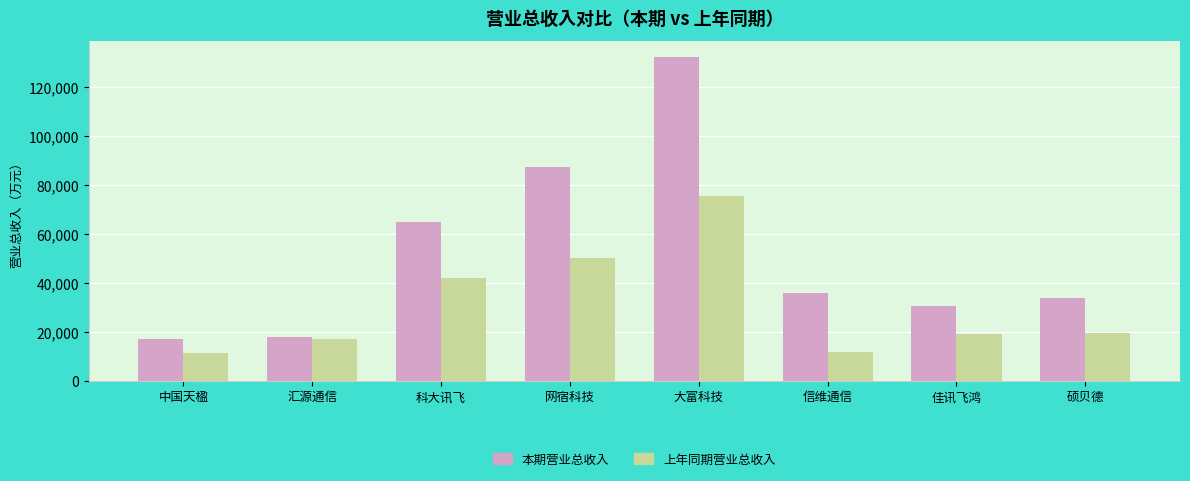

At which category does the chart reach its peak across all series?

大富科技